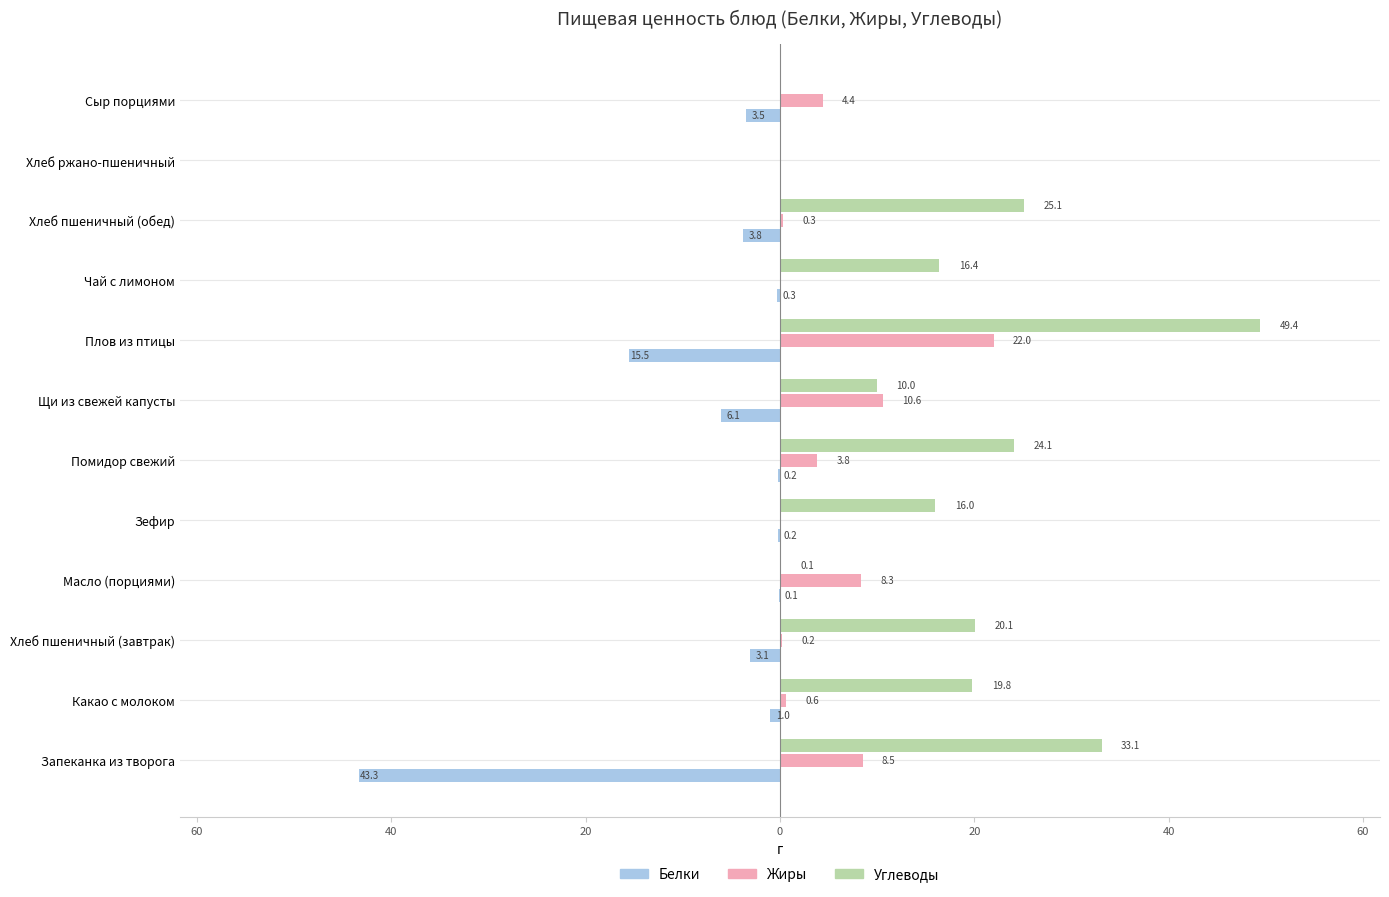

List the series in order of their peak value, highest first.

Углеводы, Жиры, Белки